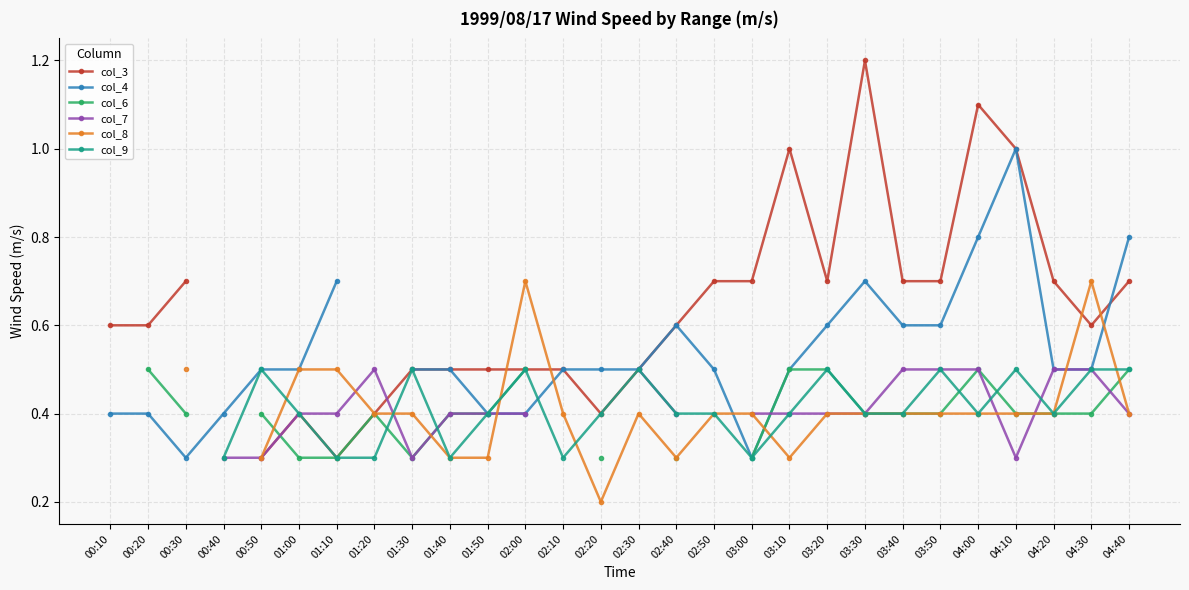

How many lines are shown in the chart?

6